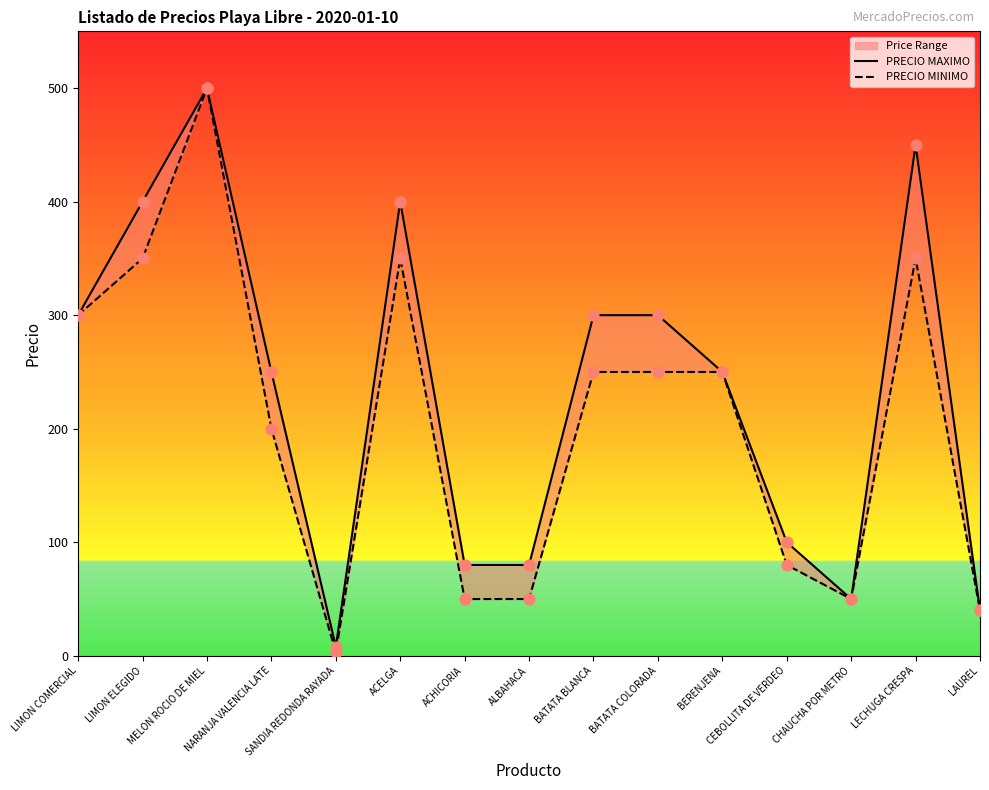

Which series has the largest total across all categories?

PRECIO MAXIMO